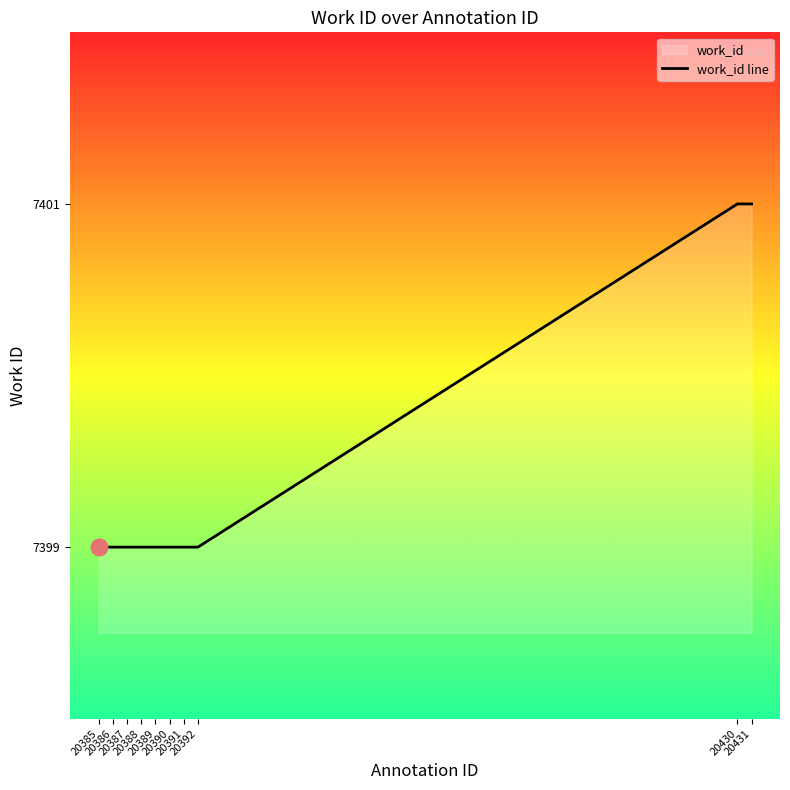

Does the chart have visible grid lines?

No